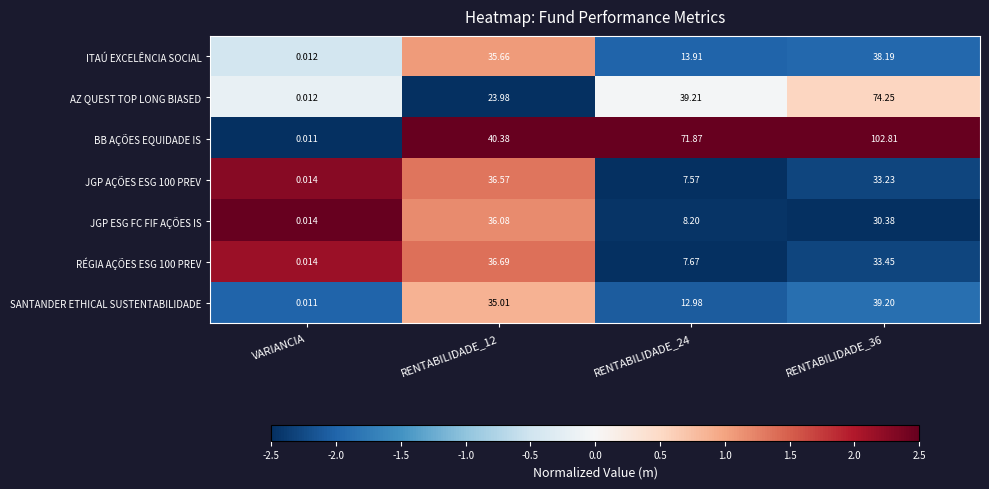

Count the number of categories in the chart.

4